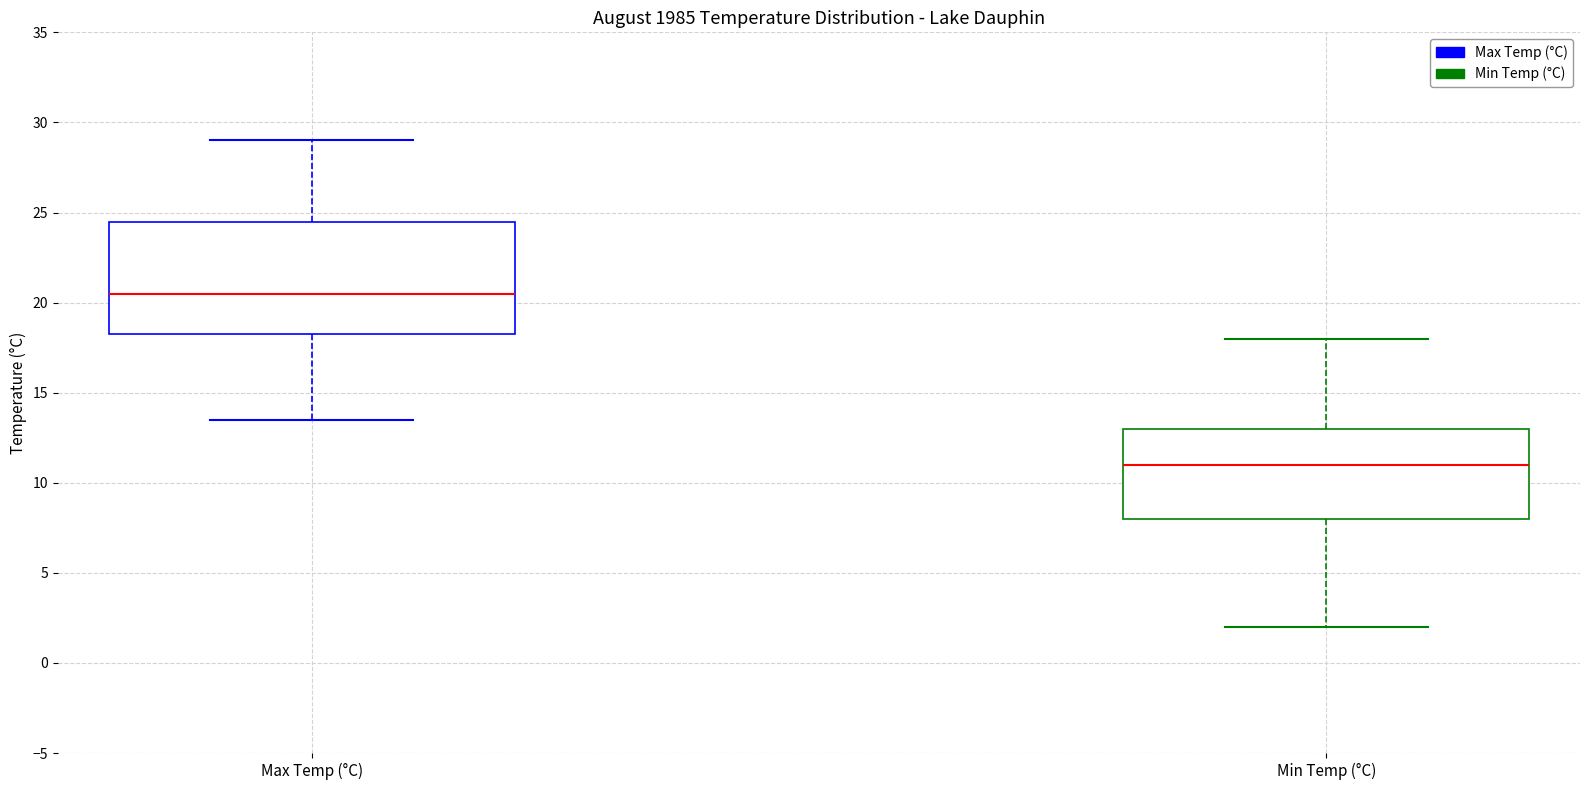

Comparing the boxes themselves (not the whiskers), which one is the tallest?

Max Temp (°C)